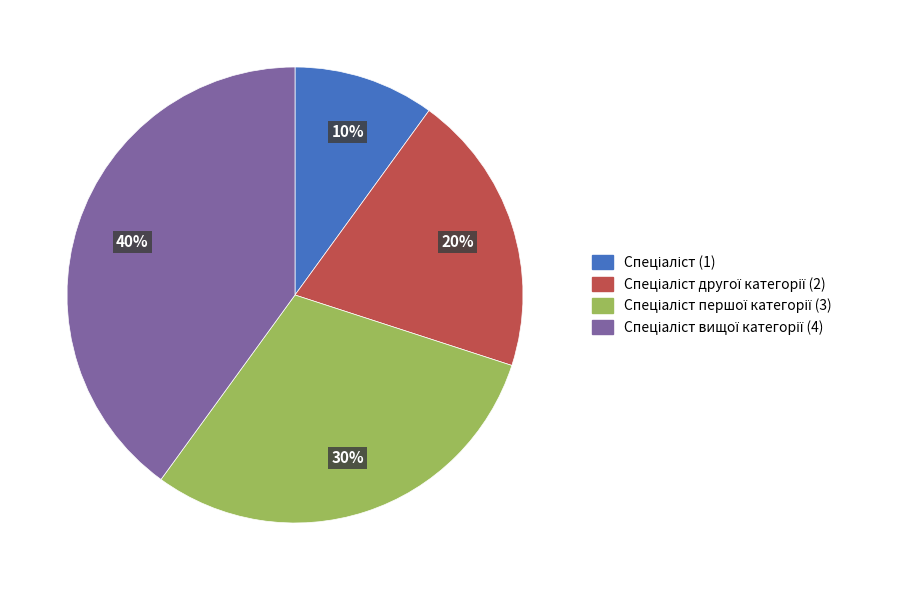

Is there any slice that represents more than half of the pie?

No